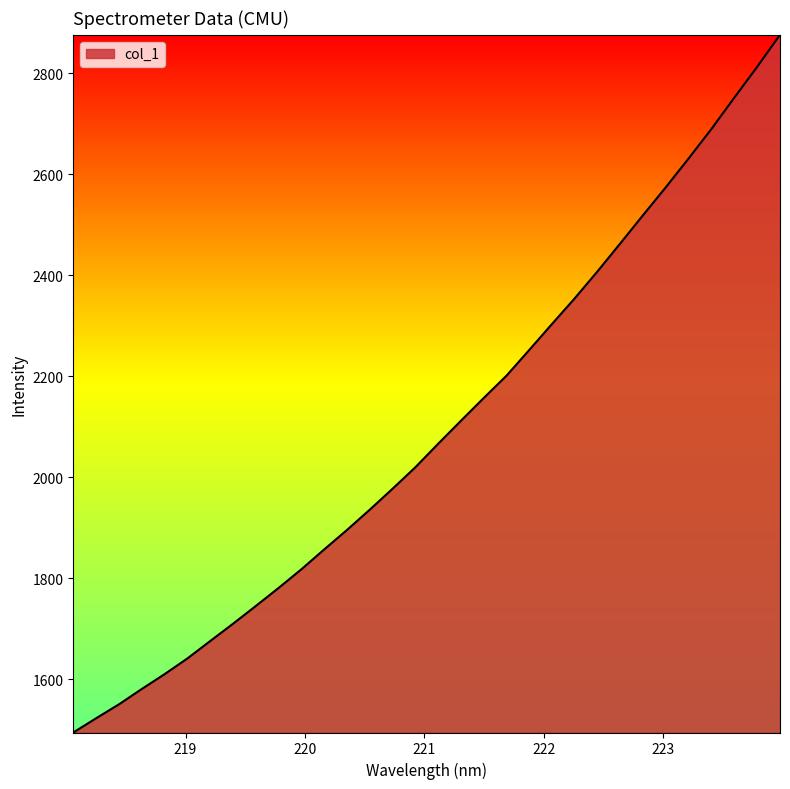

What is the maximum value shown in the chart?

2876.6